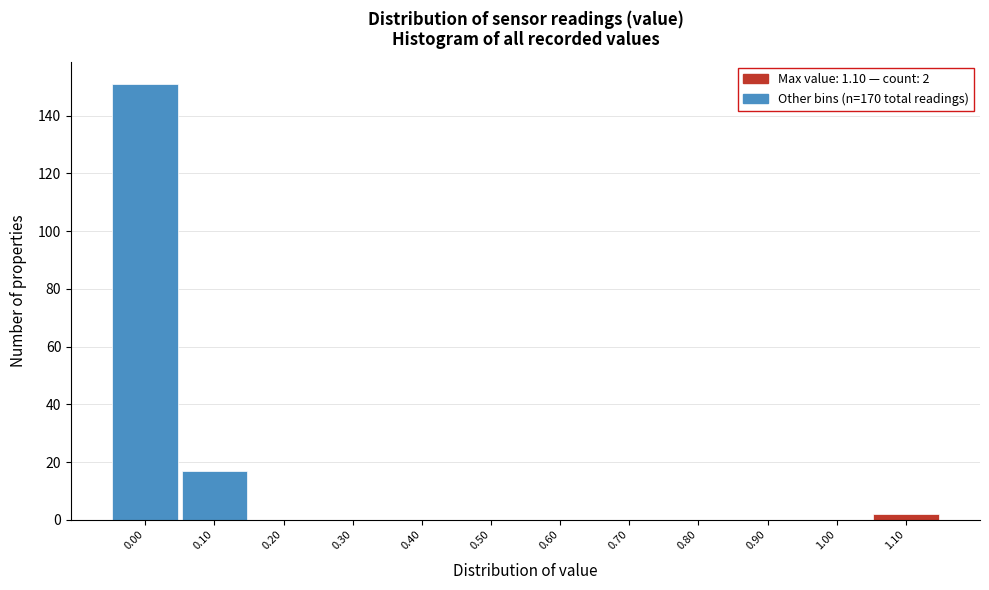

Reading left to right, extract all data points from this chart.

0.00=151	0.10=17	0.20=0	0.30=0	0.40=0	0.50=0	0.60=0	0.70=0	0.80=0	0.90=0	1.00=0	1.10=2